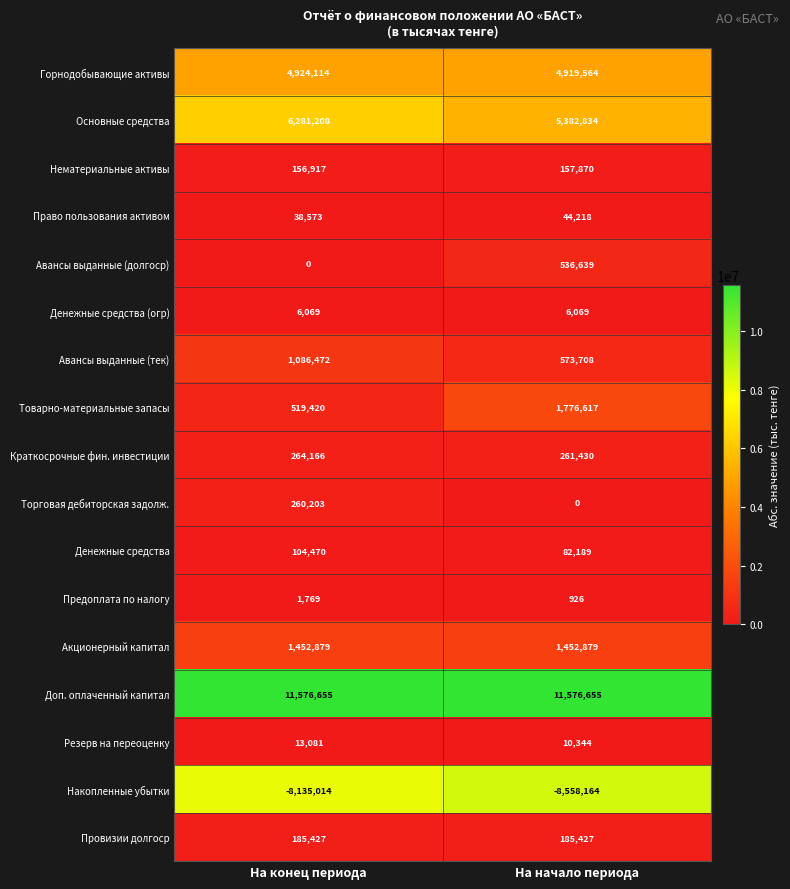

Which series has the largest range (max minus min)?

Товарно-материальные запасы